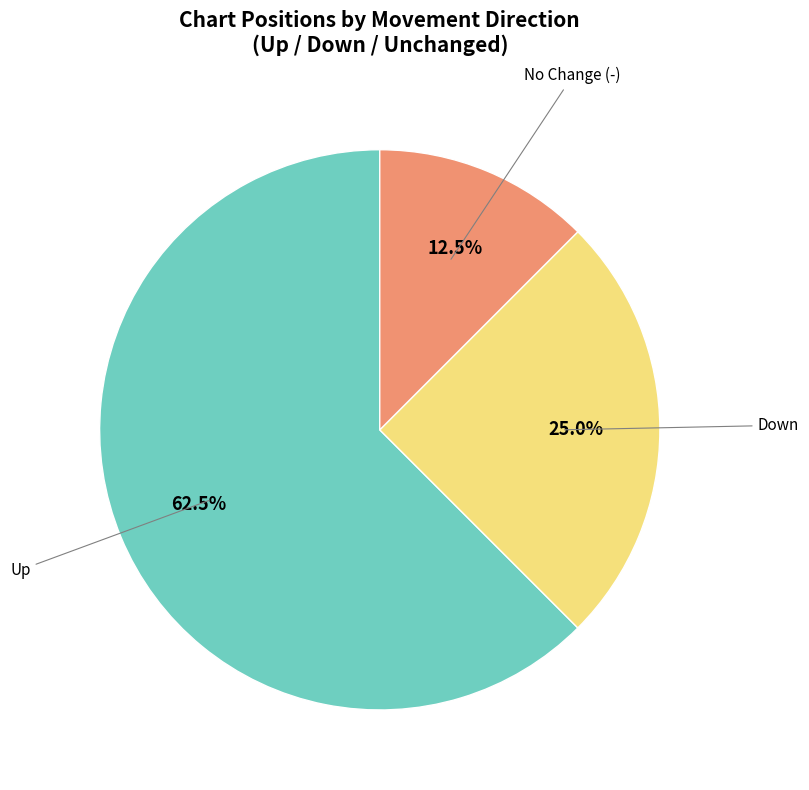

Does any single category account for the majority?

Yes